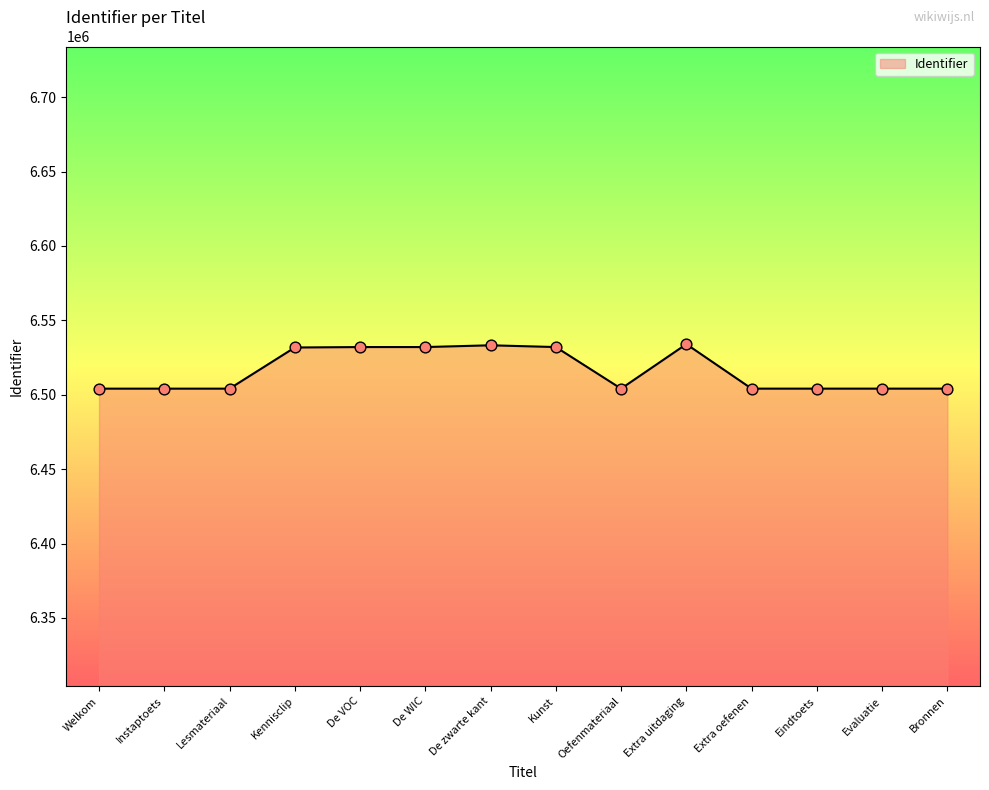

Approximately how many times larger is the value at Welkom compared to Extra oefenen?

1.0